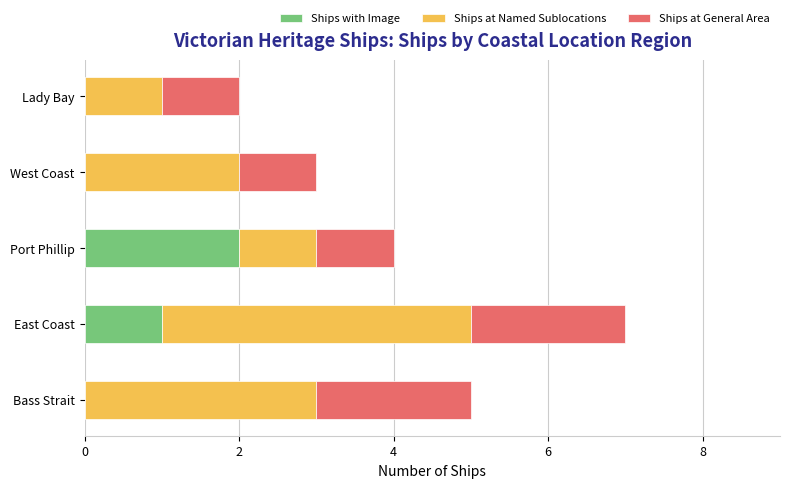

What is the total value across all series at Bass Strait?

5